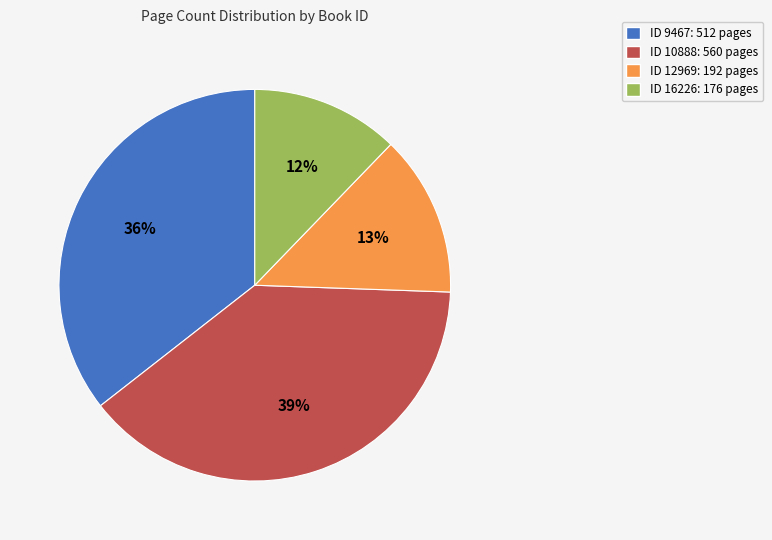

Is there any slice that represents more than half of the pie?

No